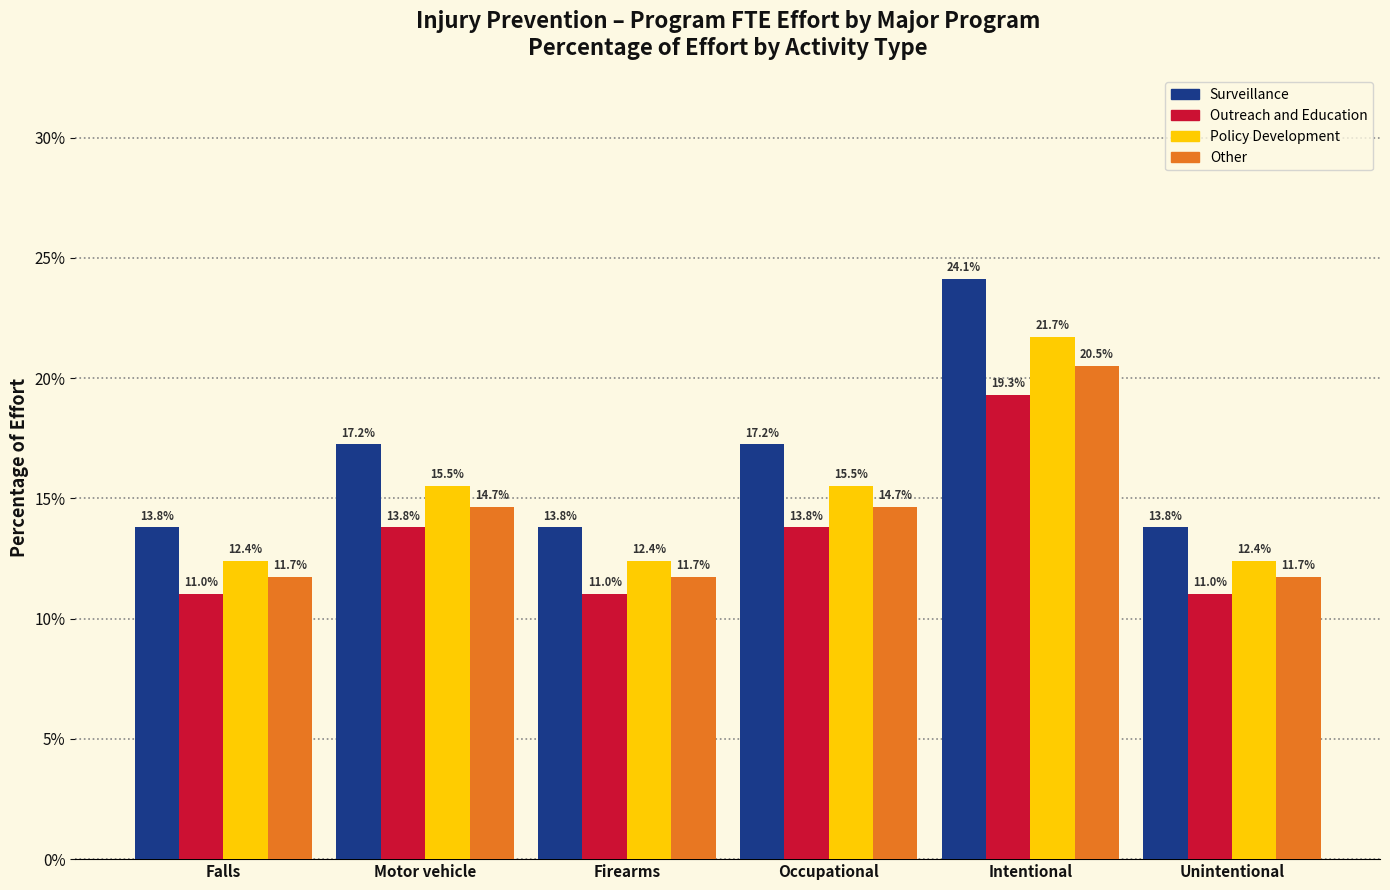

Reading left to right, transcribe all the data shown in this chart.

Surveillance: 13.8	17.2	13.8	17.2	24.1	13.8
Outreach and Education: 11.0	13.8	11.0	13.8	19.3	11.0
Policy Development: 12.4	15.5	12.4	15.5	21.7	12.4
Other: 11.7	14.7	11.7	14.7	20.5	11.7